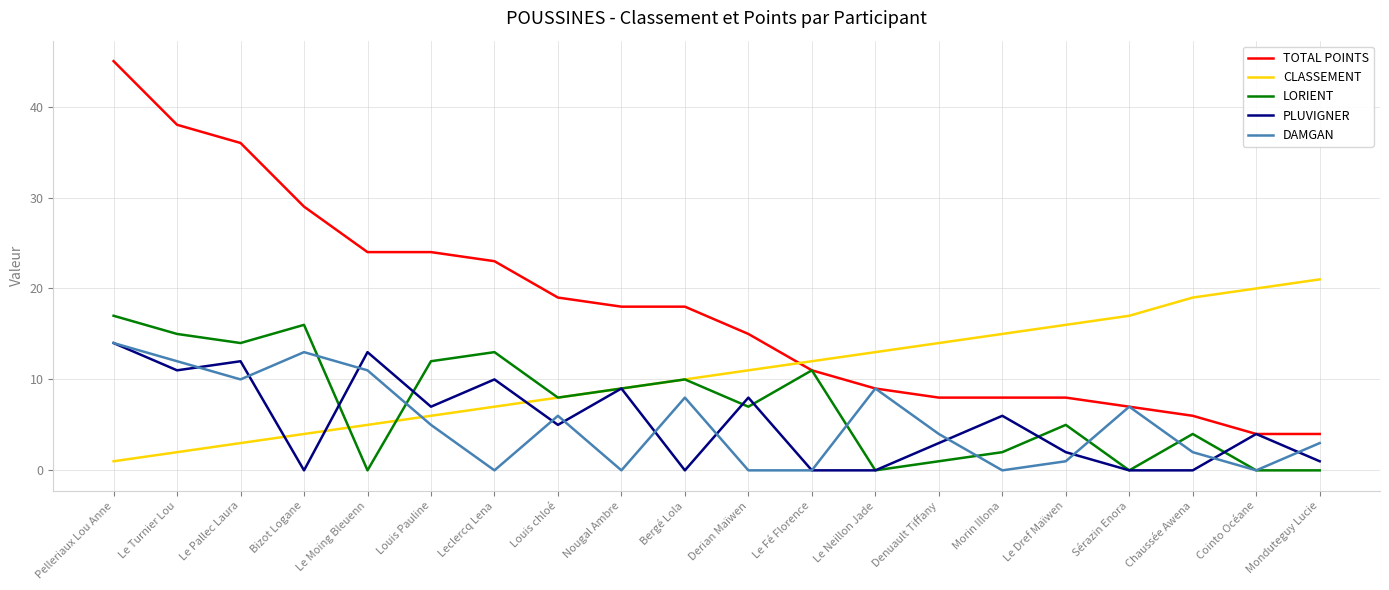

The TOTAL POINTS series shows 3 at Chaussée Awena. True or false?

False